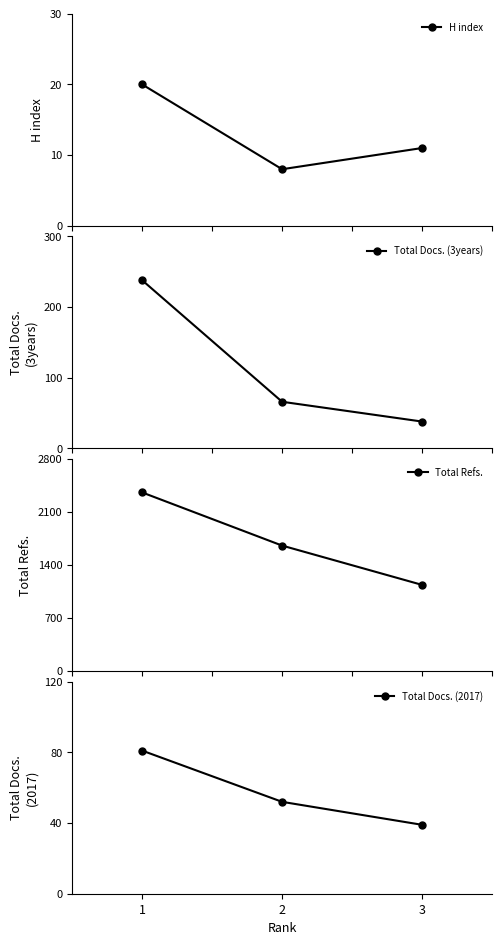

What is the difference between the Total Refs. values at 2 and 1?

702